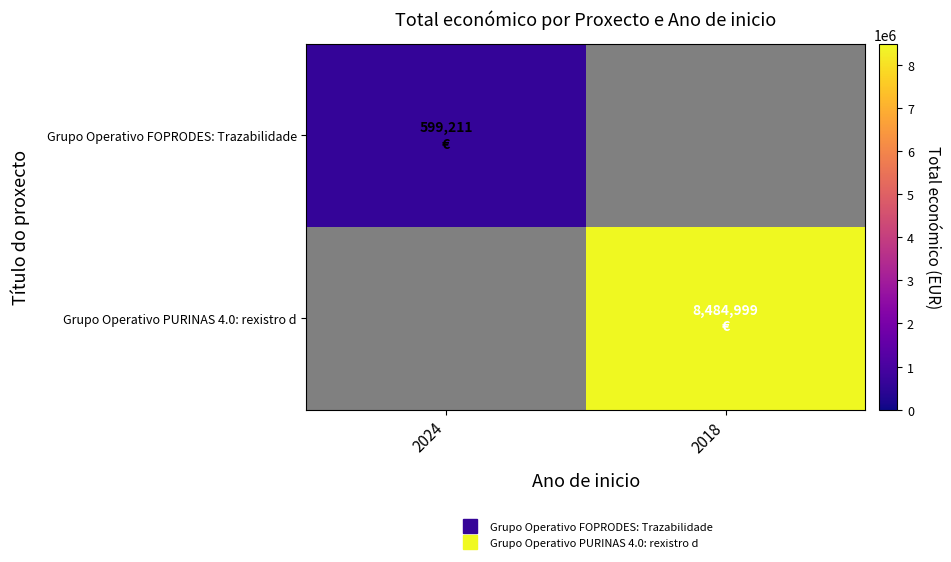

Rank the series by their maximum value, from highest to lowest.

Grupo Operativo PURINAS 4.0: rexistro d, Grupo Operativo FOPRODES: Trazabilidade